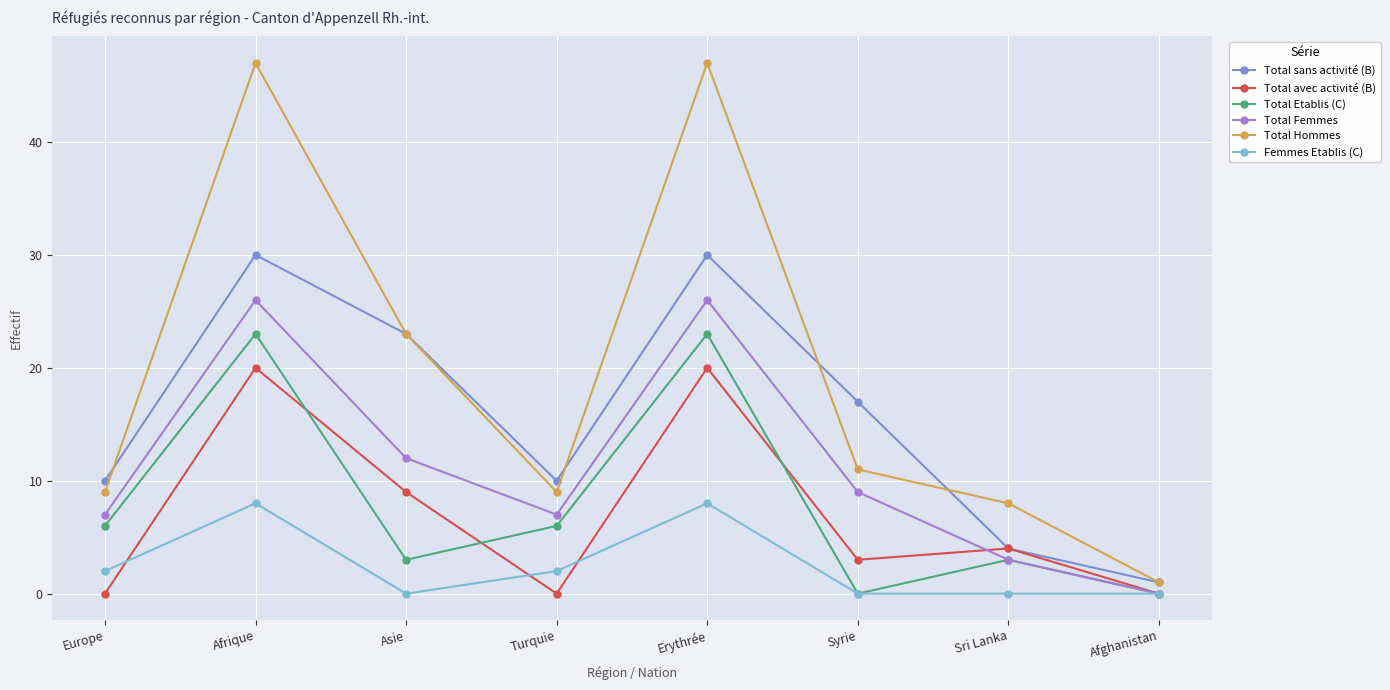

What is the total value across all series at Afghanistan?

2